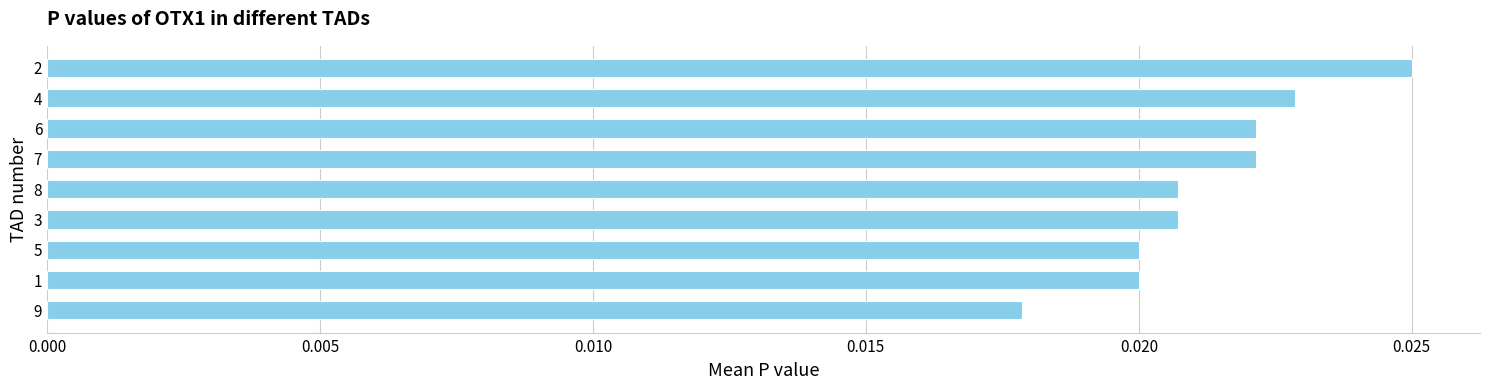

Which has a higher value, 6 or 5?

6